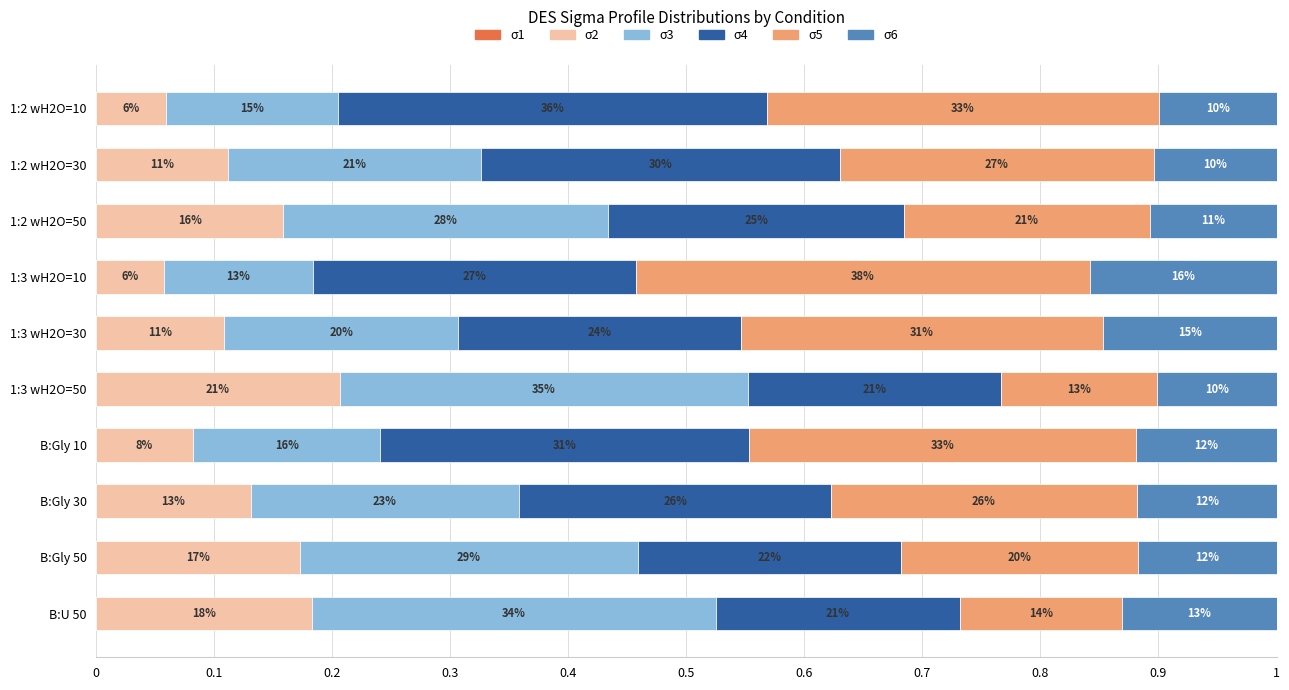

How many bars are there in each group?

6